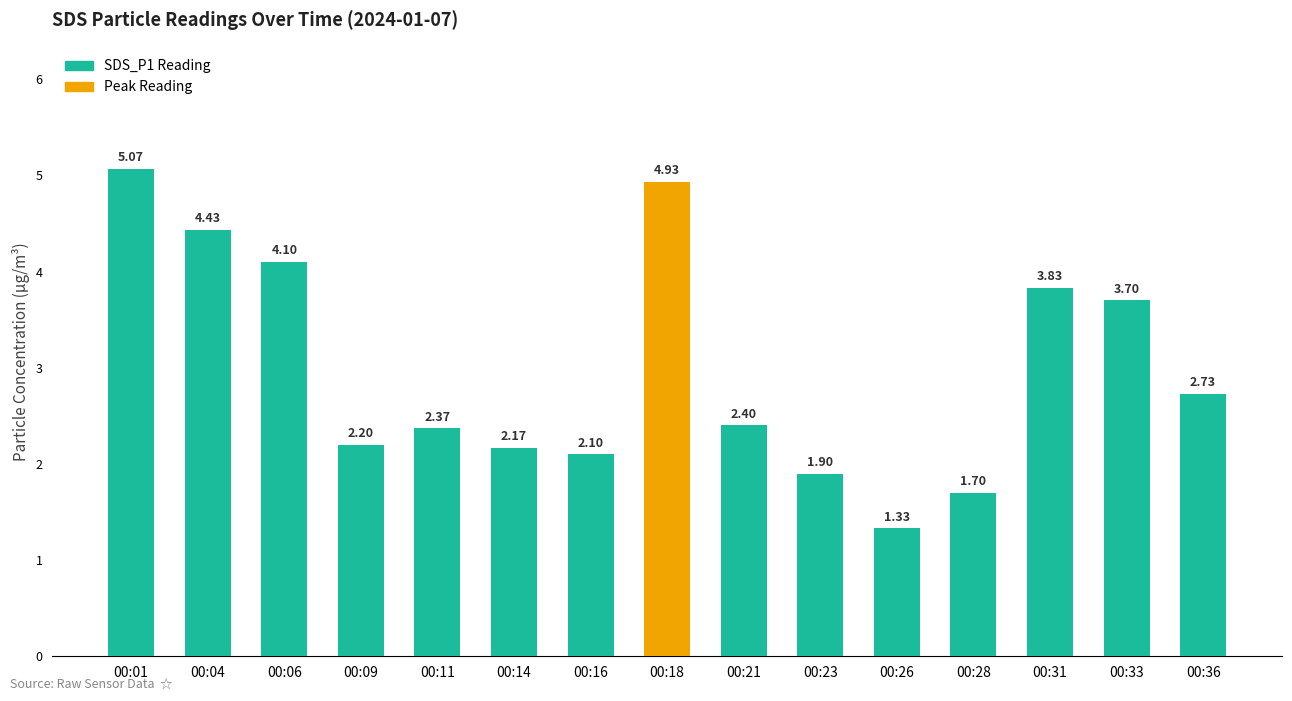

What is the change in value from 00:04 to 00:09?

-2.2